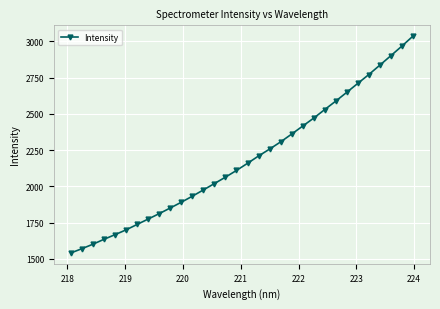

True or false: there are more than 0 points higher than both neighbors.

False